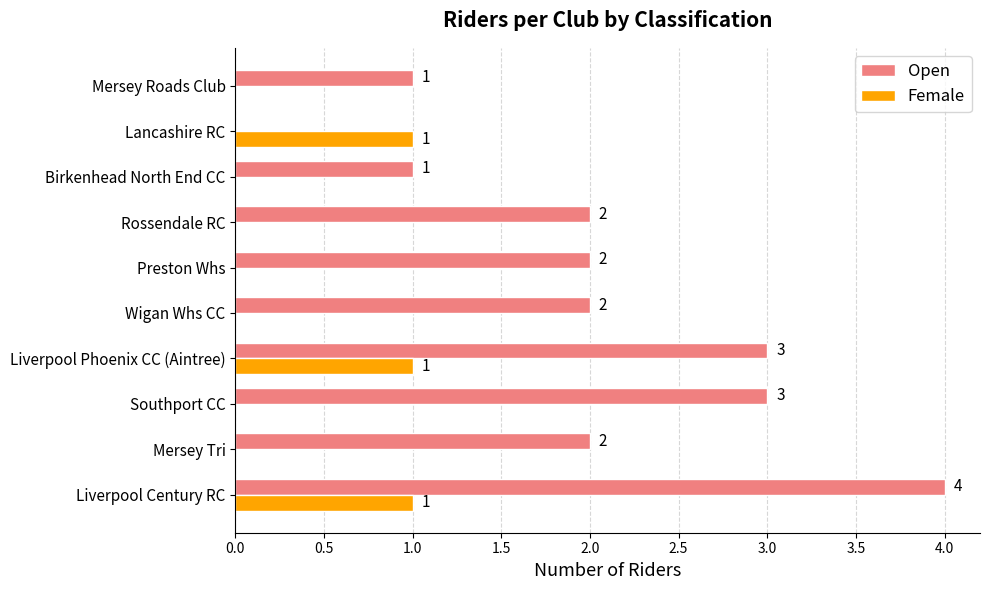

What is the sum of all Open values?

20